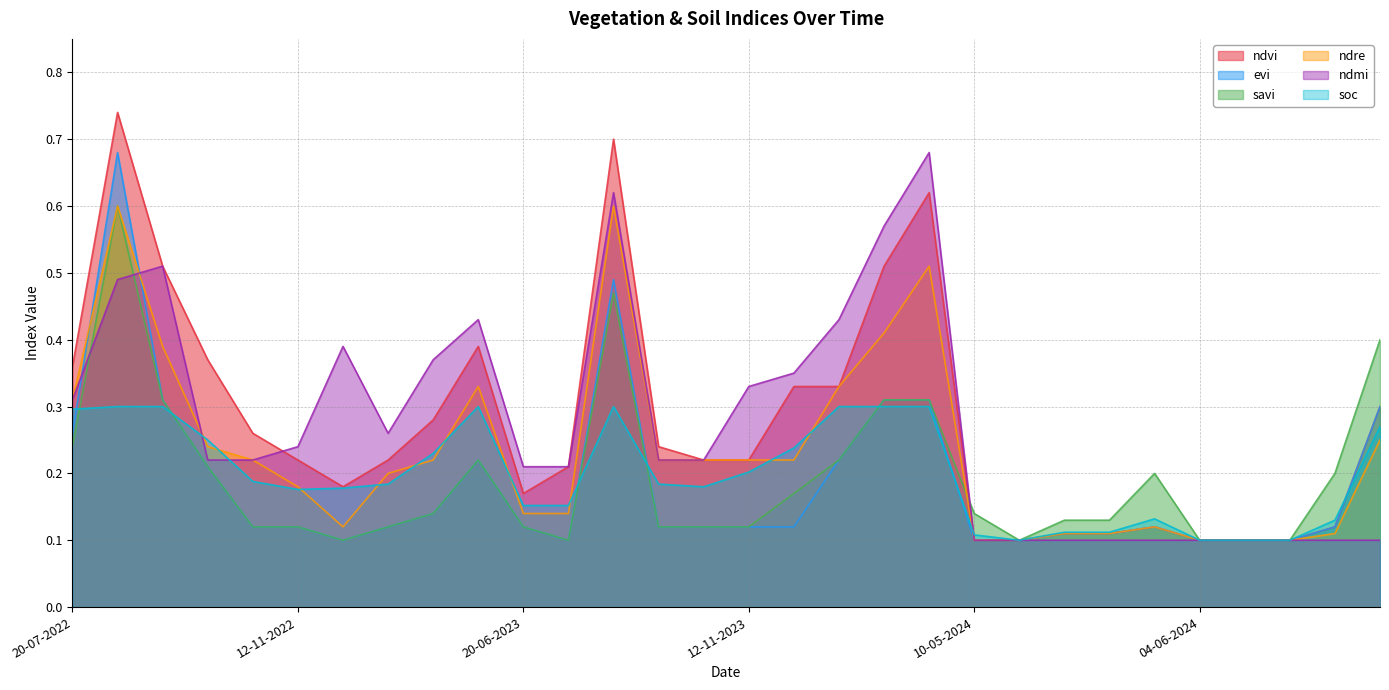

At which label is ndvi closest to 0?

10-05-2024